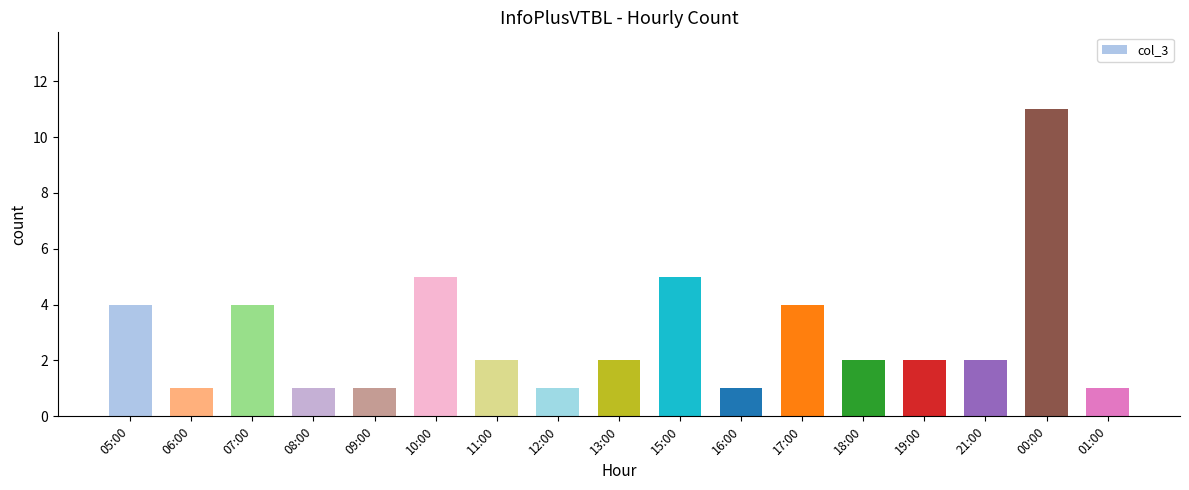

Does the chart contain stacked bars?

No